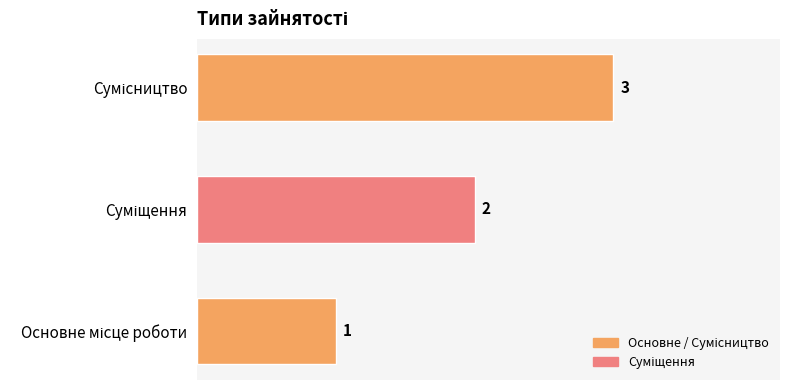

What is the maximum value shown in the chart?

3